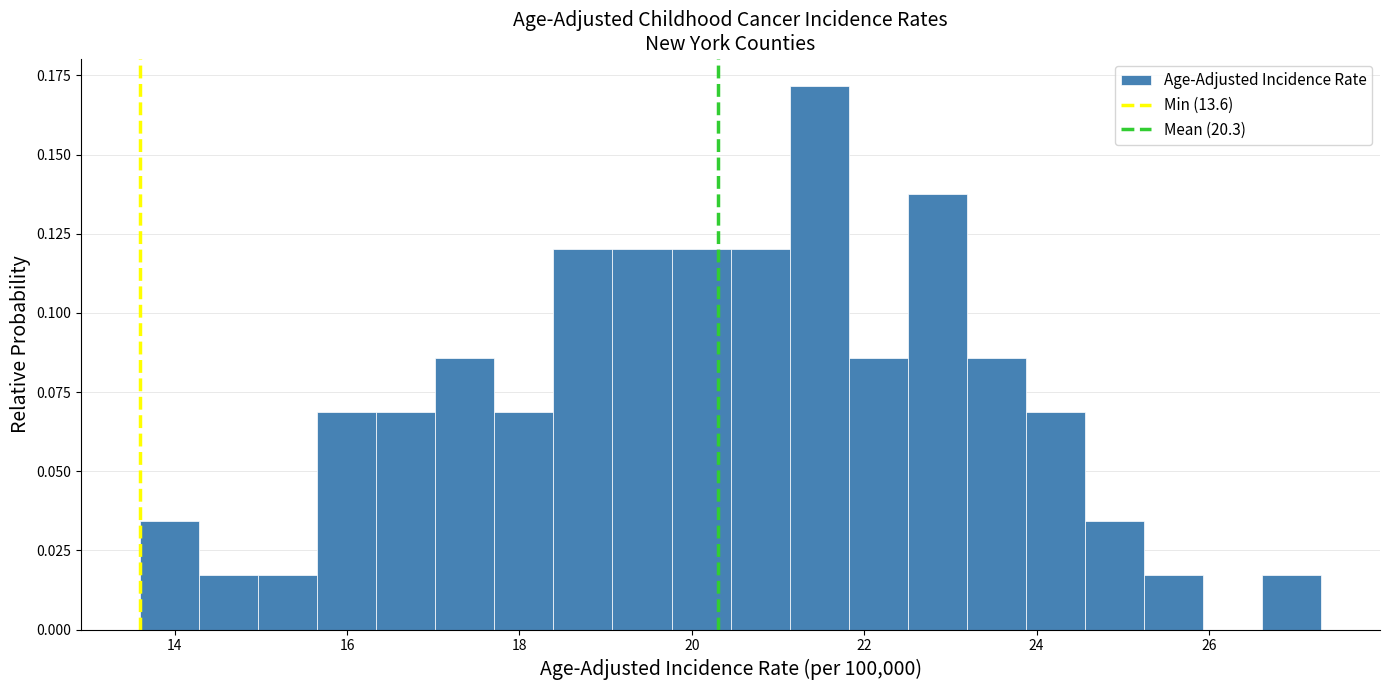

Read against the x-axis, roughly where is the centre of the tallest bar?

21.4